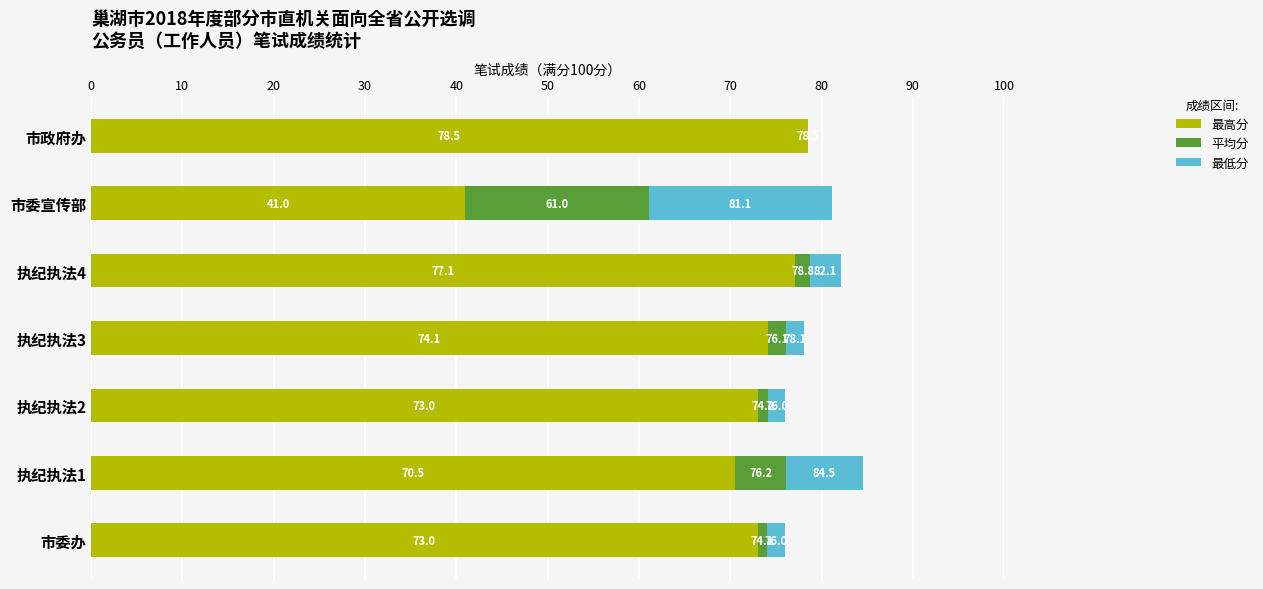

Which category has the highest value in the 最高分 series?

市政府办